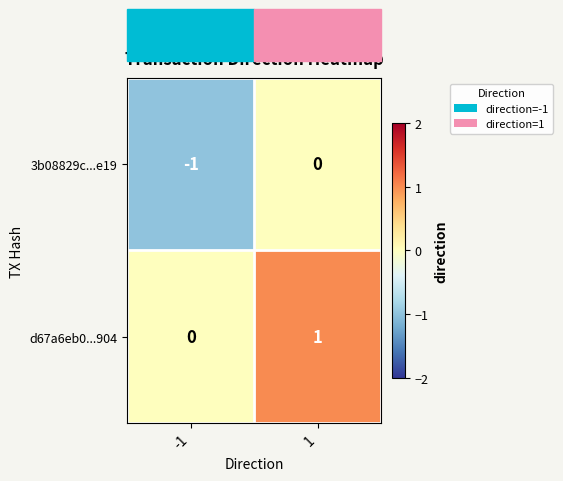

Rank the series by their maximum value, from highest to lowest.

d67a6eb0...904, 3b08829c...e19